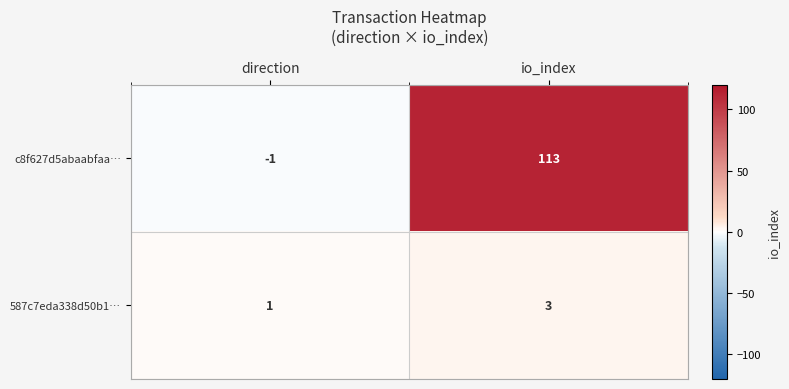

Which series has the widest spread of values?

c8f627d5abaabfaa…